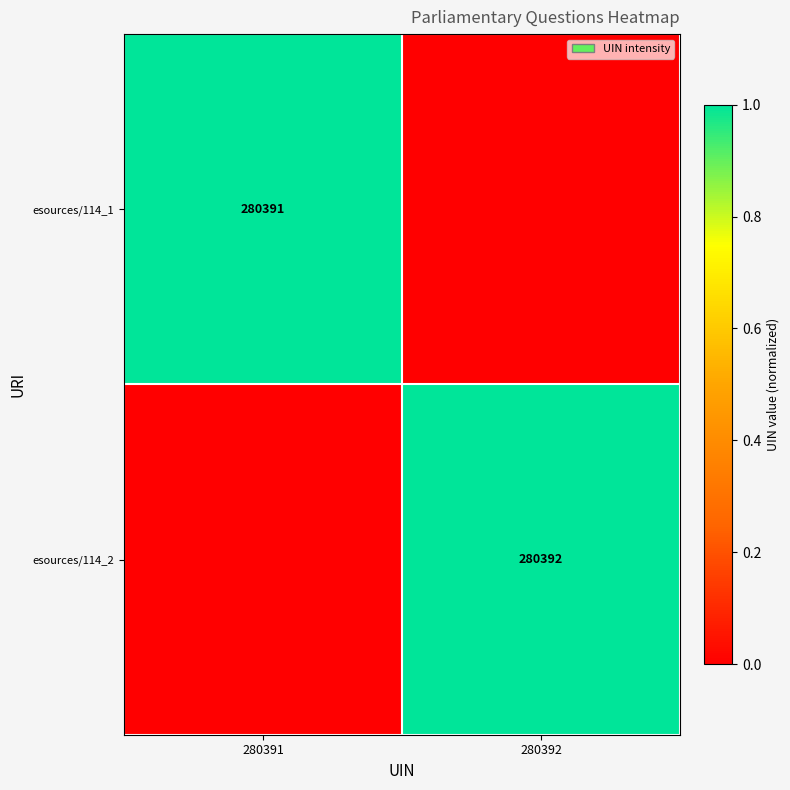

The esources/114_2 series shows 280392 at 280392. True or false?

True